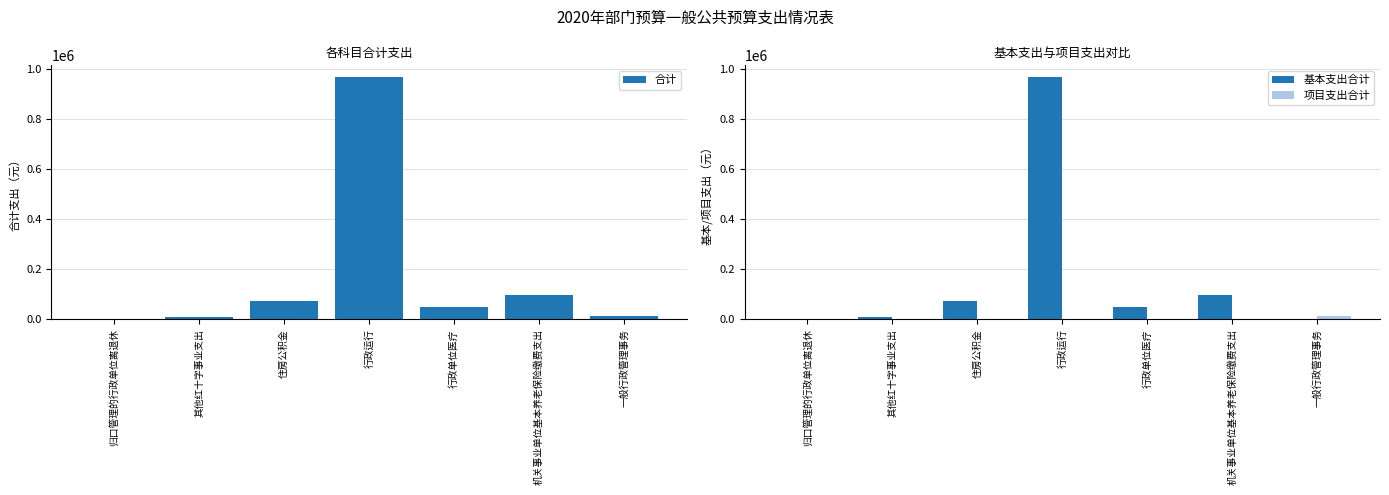

What position from the left is 归口管理的行政单位离退休?

1